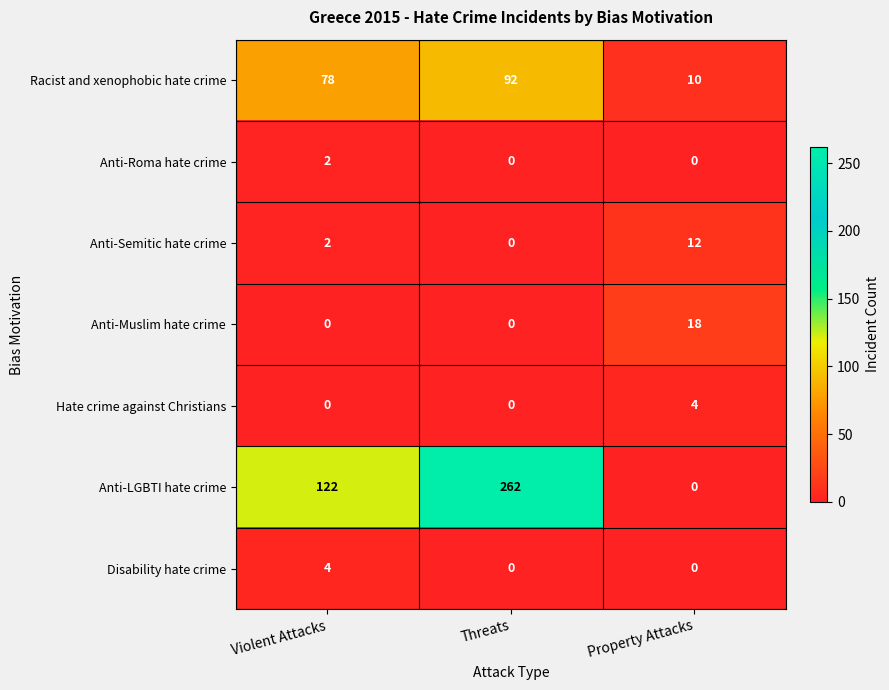

The value of Racist and xenophobic hate crime at Violent Attacks is 78. True or false?

True